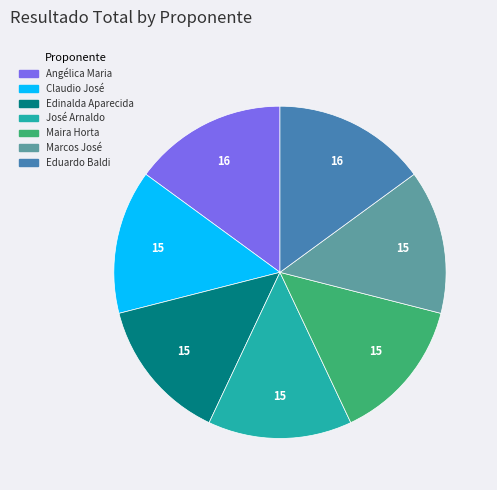

Which has a higher value, Eduardo Baldi or Maira Horta?

Eduardo Baldi